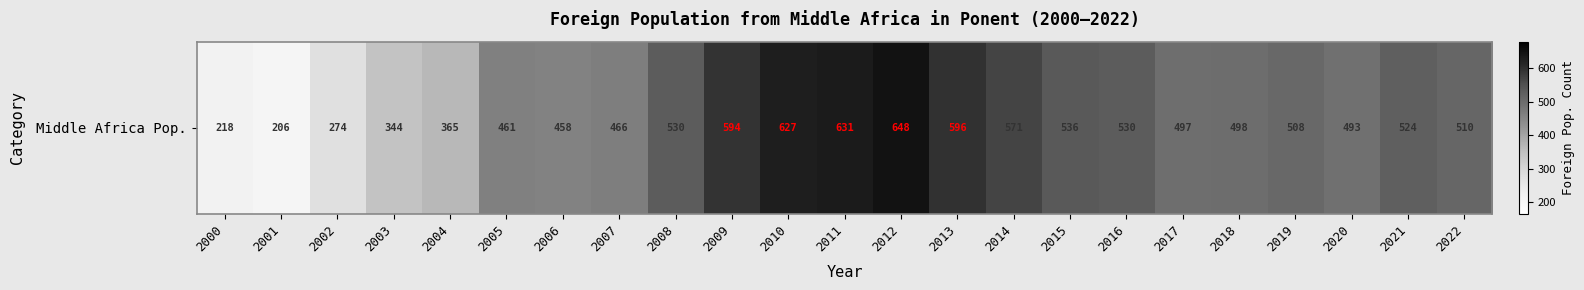

Reading right to left, what are all the values shown in this chart?

2022=510	2021=524	2020=493	2019=508	2018=498	2017=497	2016=530	2015=536	2014=571	2013=596	2012=648	2011=631	2010=627	2009=594	2008=530	2007=466	2006=458	2005=461	2004=365	2003=344	2002=274	2001=206	2000=218